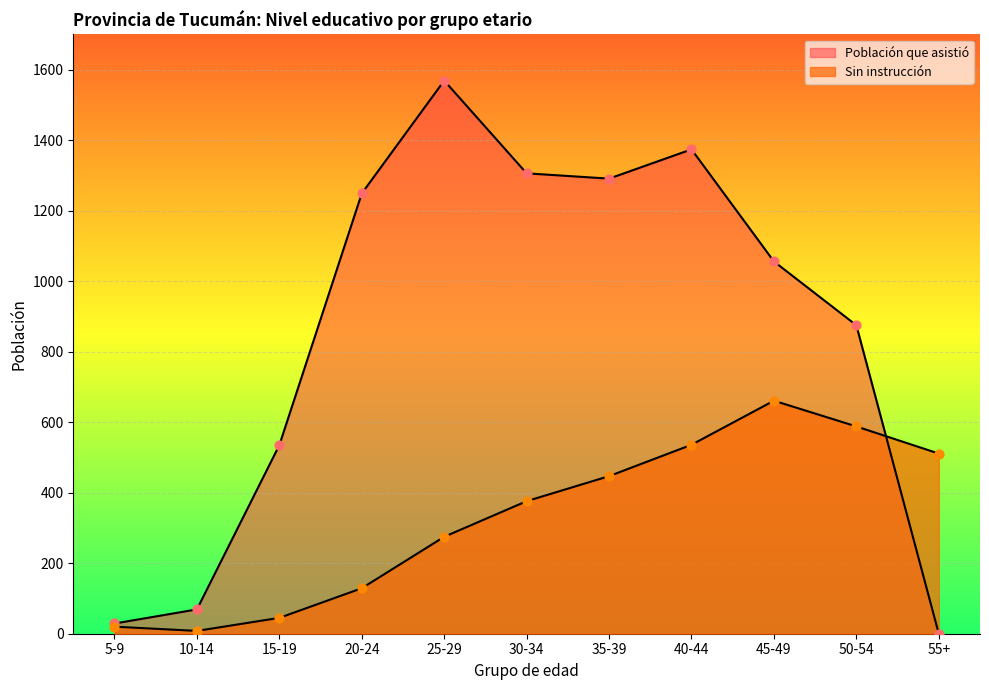

Is the value of Población que asistió at 10-14 greater than the value of Sin instrucción at 15-19?

Yes